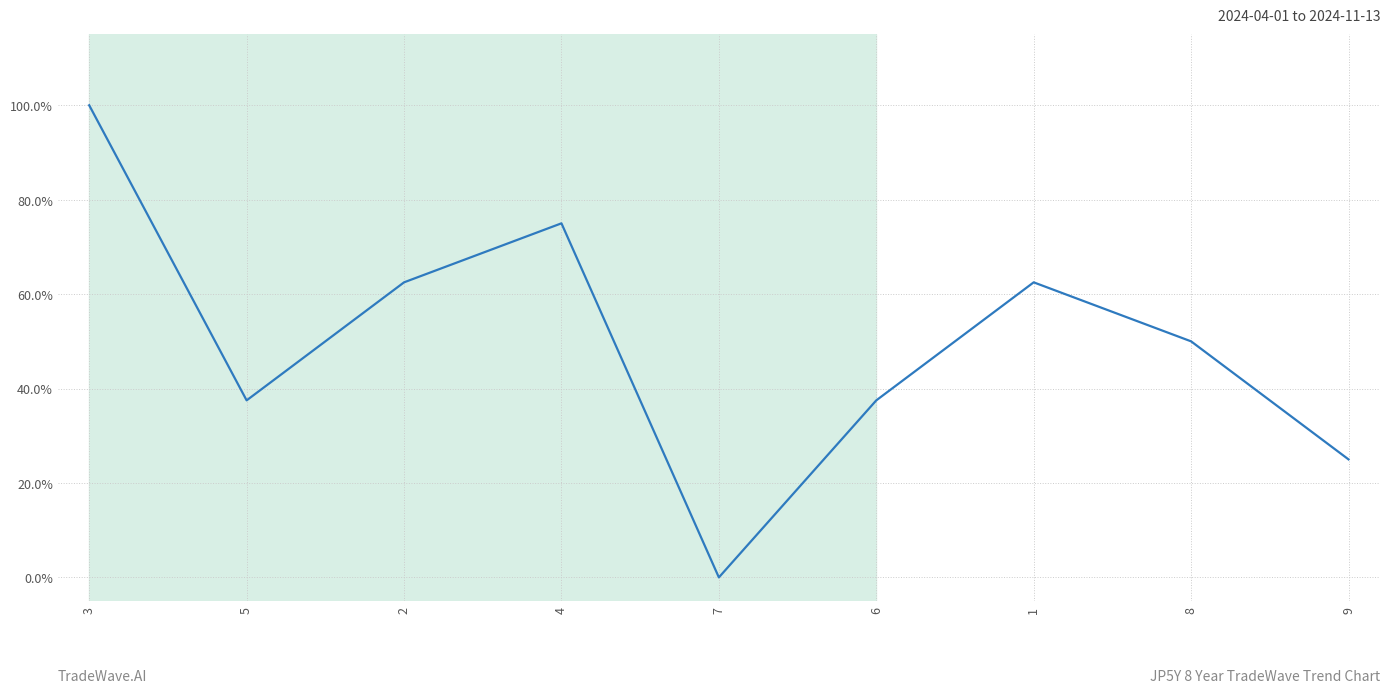

What is the average value?

0.5